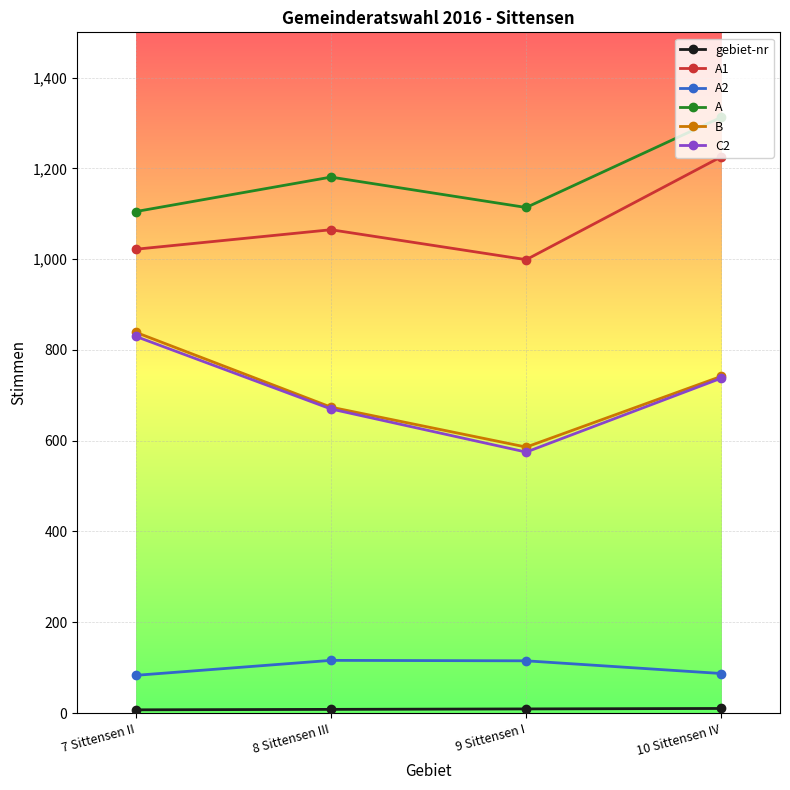

Which series has the largest total across all categories?

A